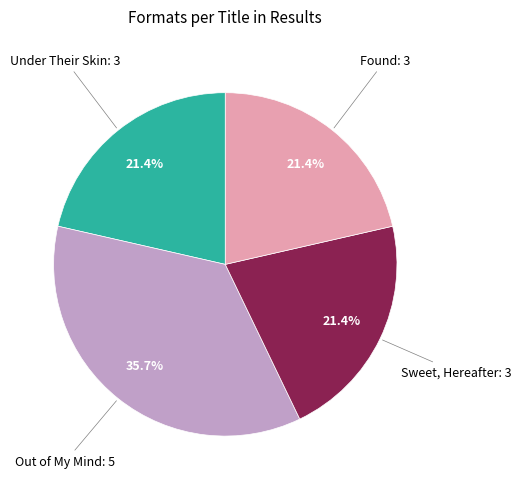

Does any single category account for the majority?

No